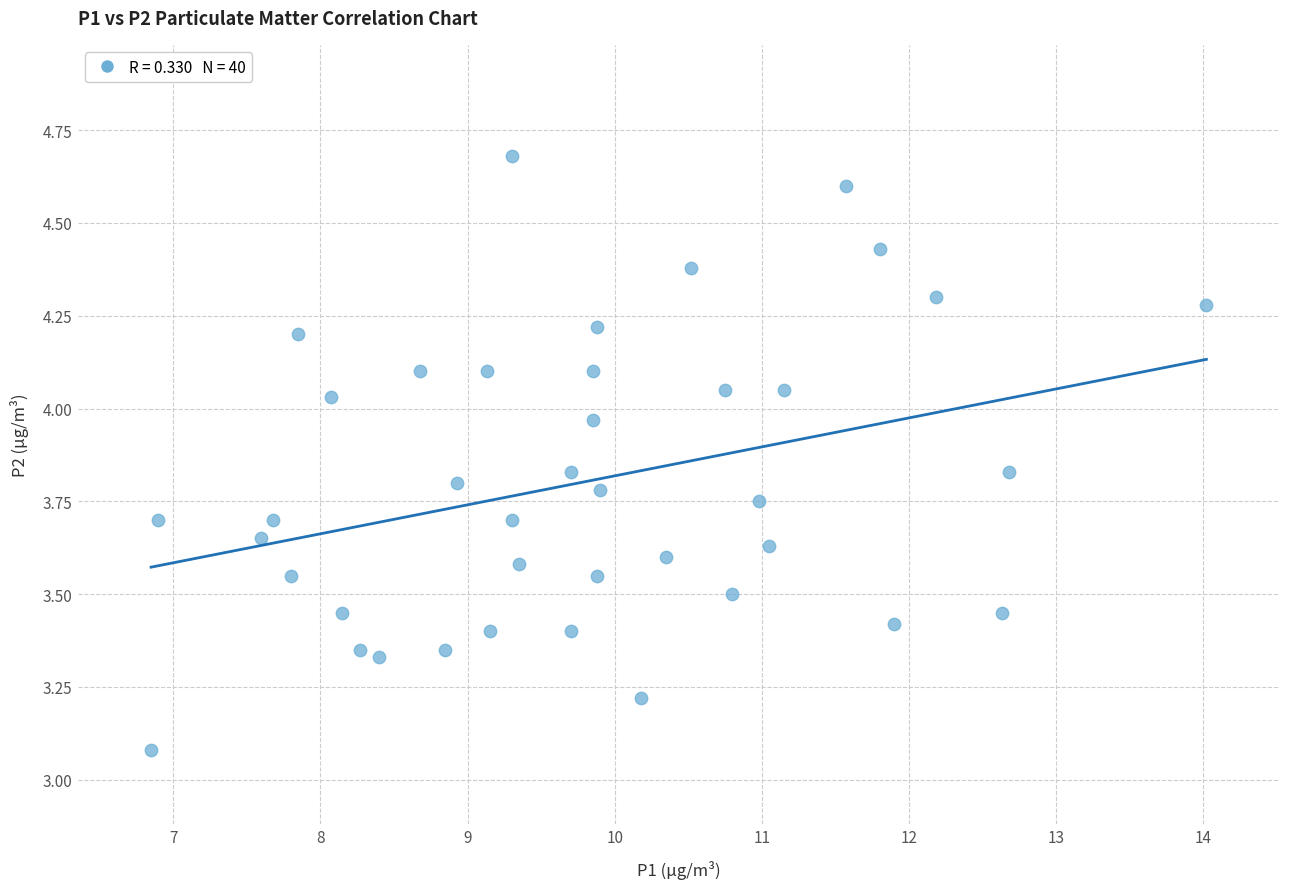

What Y value in the scatter plot is closest to 3?

3.1